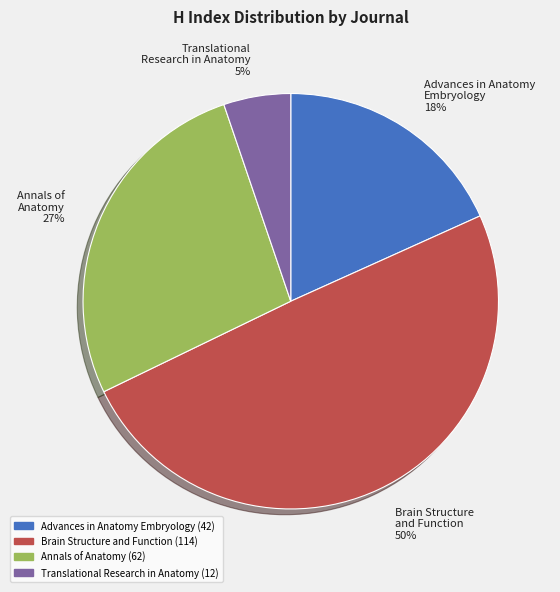

Does any single category account for the majority?

No